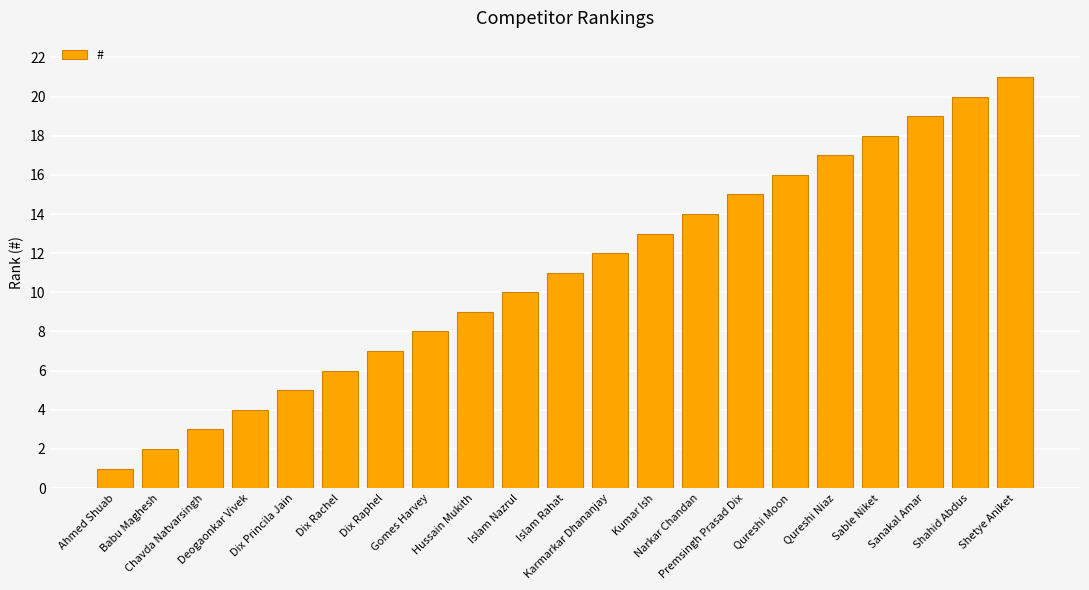

Reading left to right, transcribe all the data shown in this chart.

1	2	3	4	5	6	7	8	9	10	11	12	13	14	15	16	17	18	19	20	21